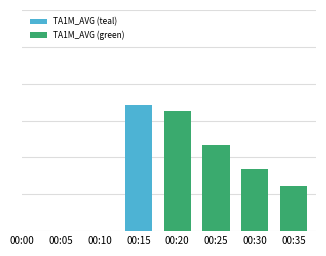

Is the value of TA1M_AVG (teal) at 00:25 greater than the value of TA1M_AVG (green) at 00:25?

No